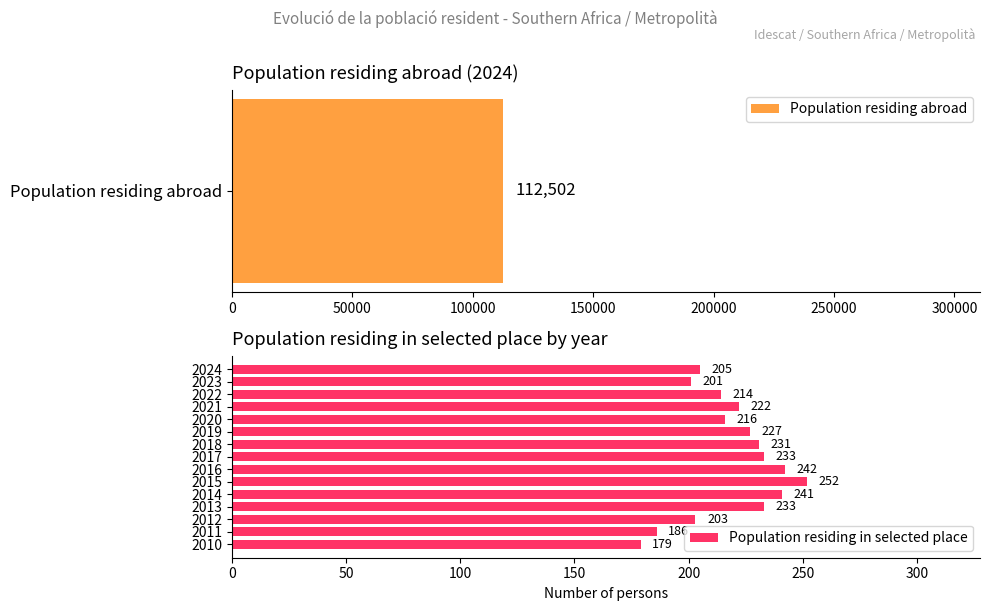

The value of Population residing in selected place at 2020 is 331. True or false?

False